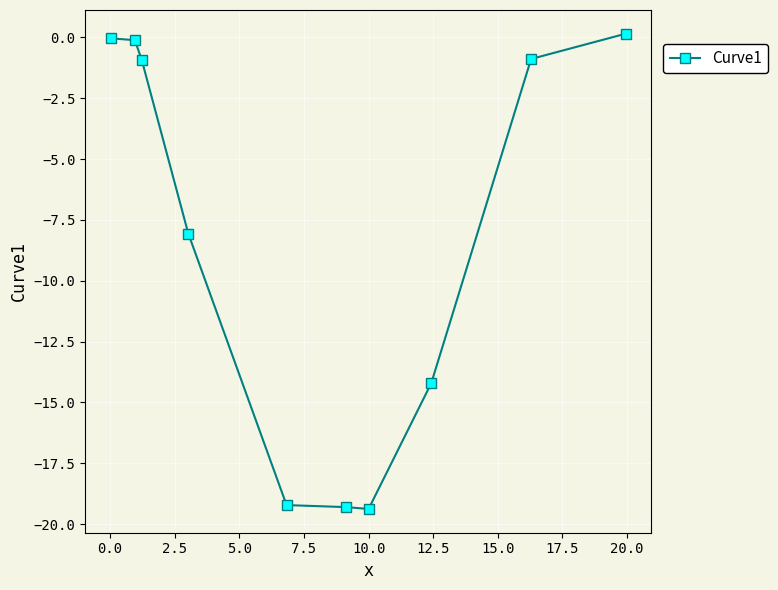

What is the sum of all values?

-82.0